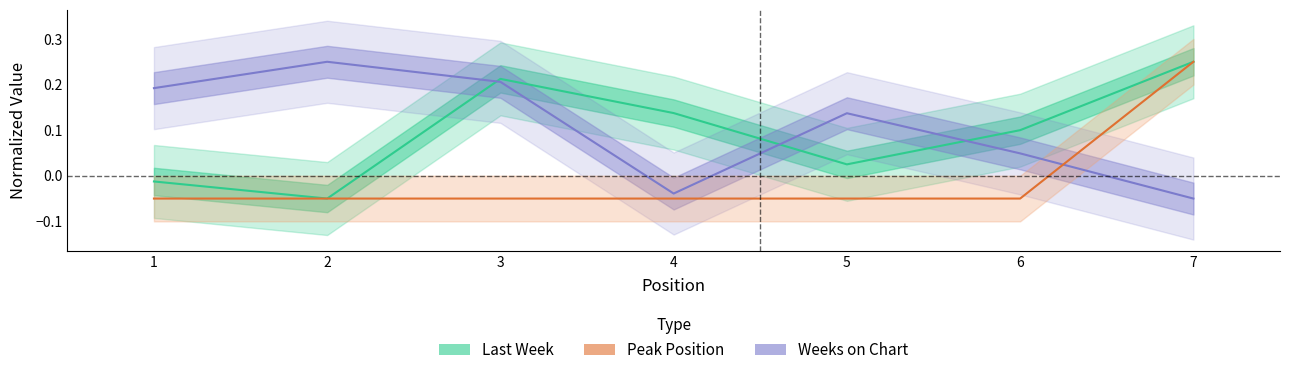

How many values in the Last Week series are below 0?

2